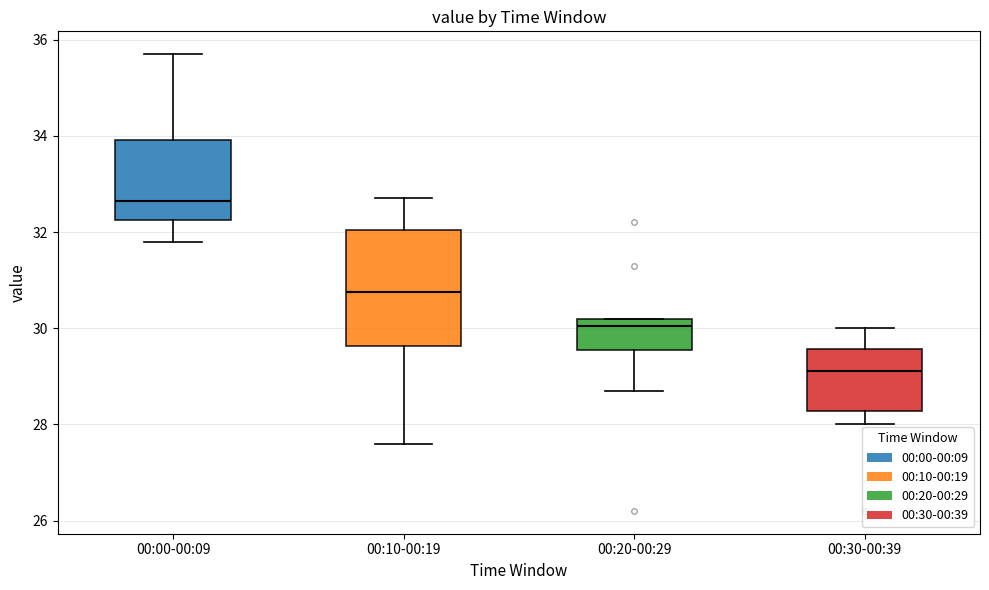

Reading left to right, transcribe this box plot: for each box, give where its median line is, the range the box spans, and where its two whiskers end, as read against the y-axis. The values are not printed on the chart, so give them approximately, as read against the axis.

00:00-00:09: median 32.6, box 32.2 to 34.0, whiskers 31.8 to 35.8
00:10-00:19: median 30.8, box 29.6 to 32.0, whiskers 27.6 to 32.8
00:20-00:29: median 30.0, box 29.6 to 30.2, whiskers 28.8 to 30.2
00:30-00:39: median 29.2, box 28.2 to 29.6, whiskers 28.0 to 30.0